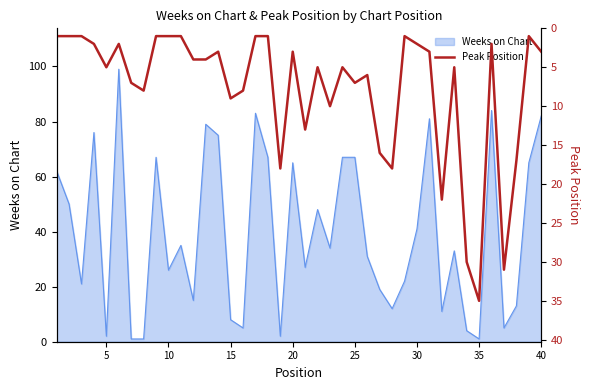

True or false: Weeks on Chart has a value of 41 at 30.

True